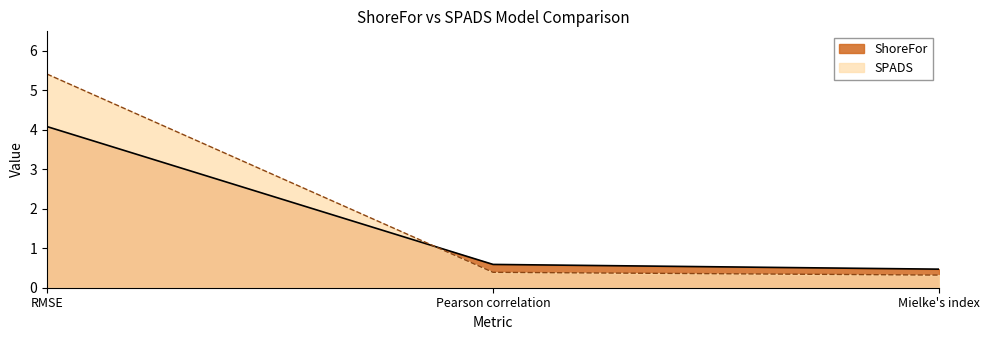

What is the difference between the ShoreFor values at RMSE and Mielke's index?

3.6